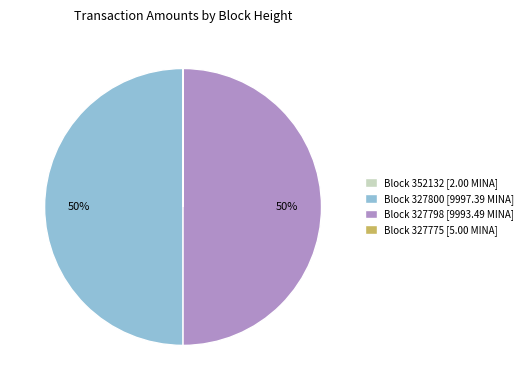

What percentage is the Block 327800 [9997.39 MINA] slice, to the nearest percent?

50%